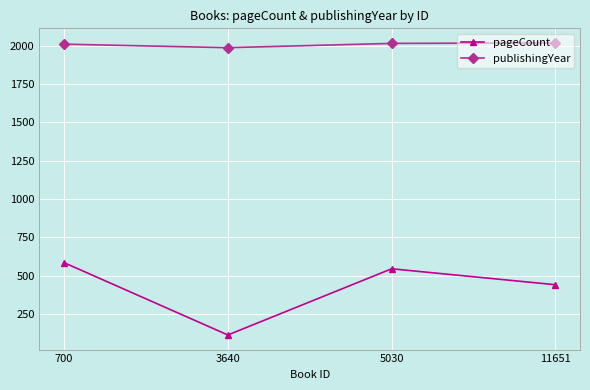

Between 700 and 3640, which series saw the biggest shift?

pageCount